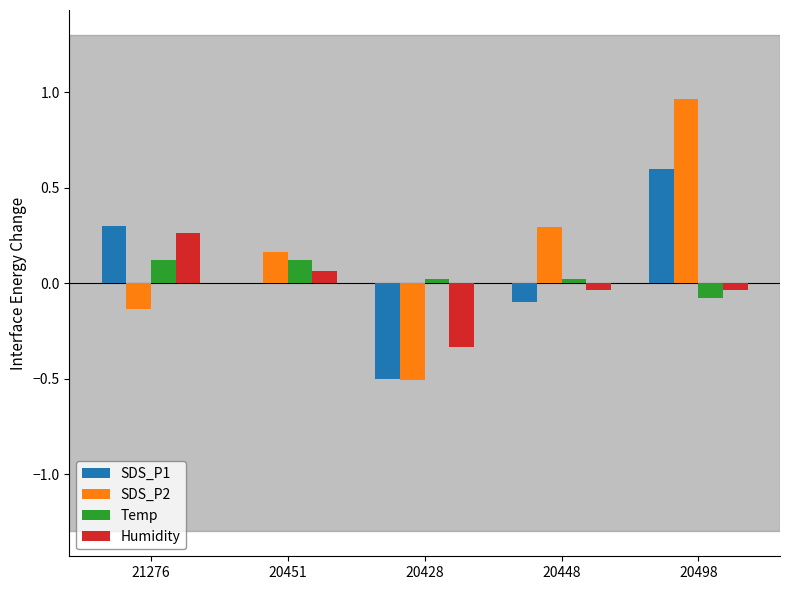

At which label does SDS_P1 reach its peak?

20498